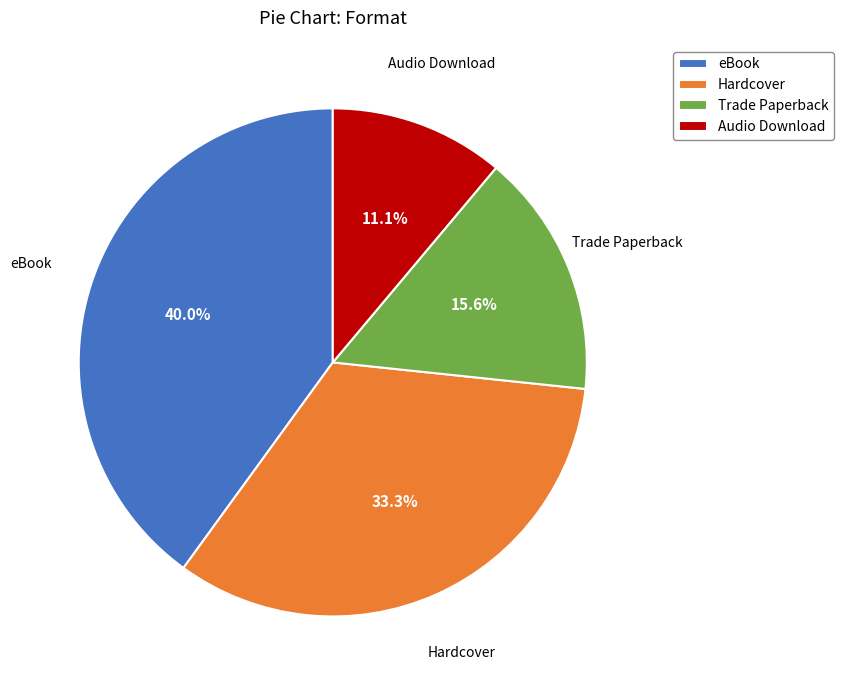

Is Audio Download the majority of the pie?

No